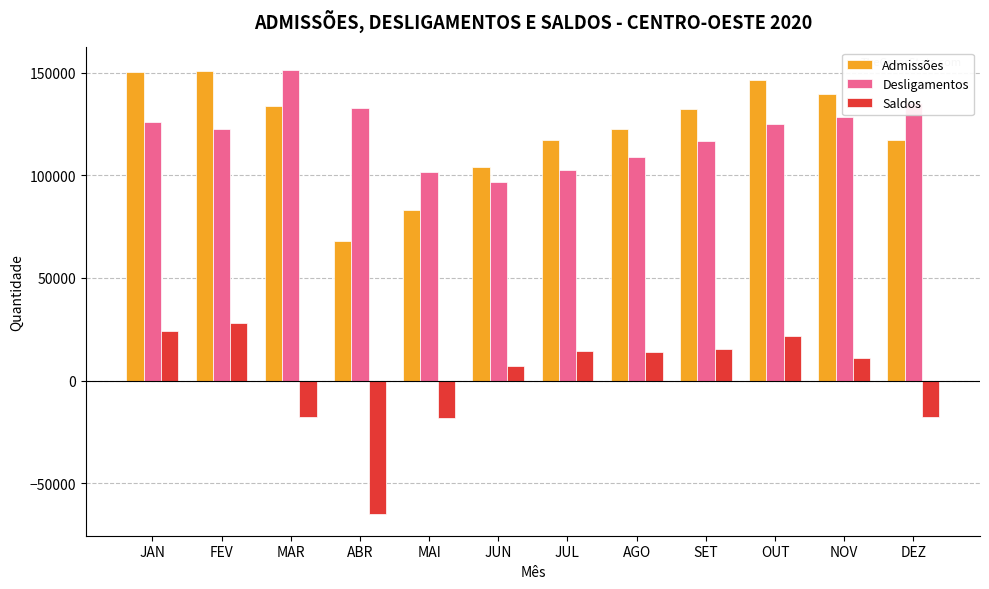

At DEZ, list the series in order from largest to smallest.

Desligamentos, Admissões, Saldos